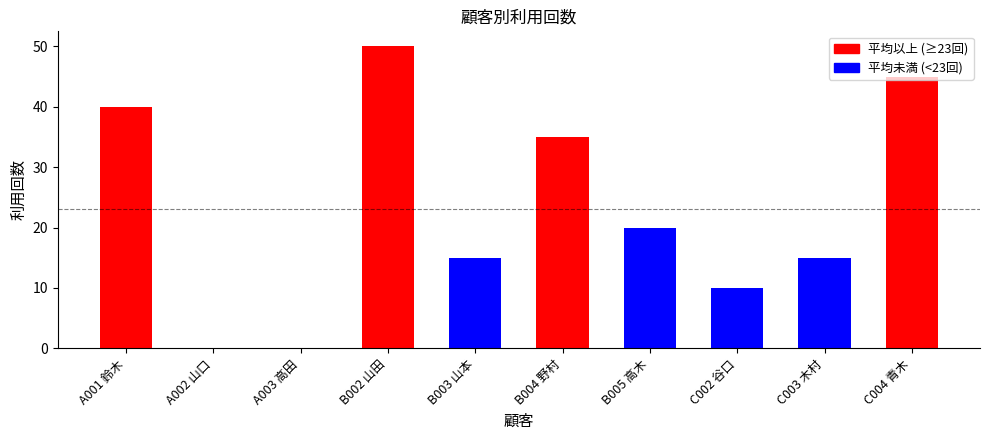

Are the bars horizontal?

No